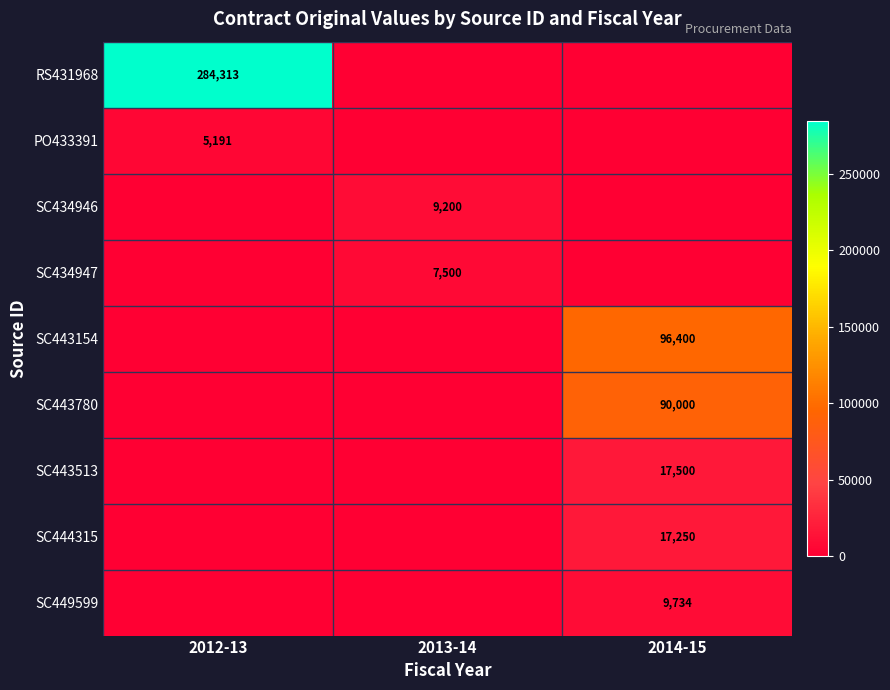

What is the difference between the maximum and minimum values in the SC444315 series?

17250.0